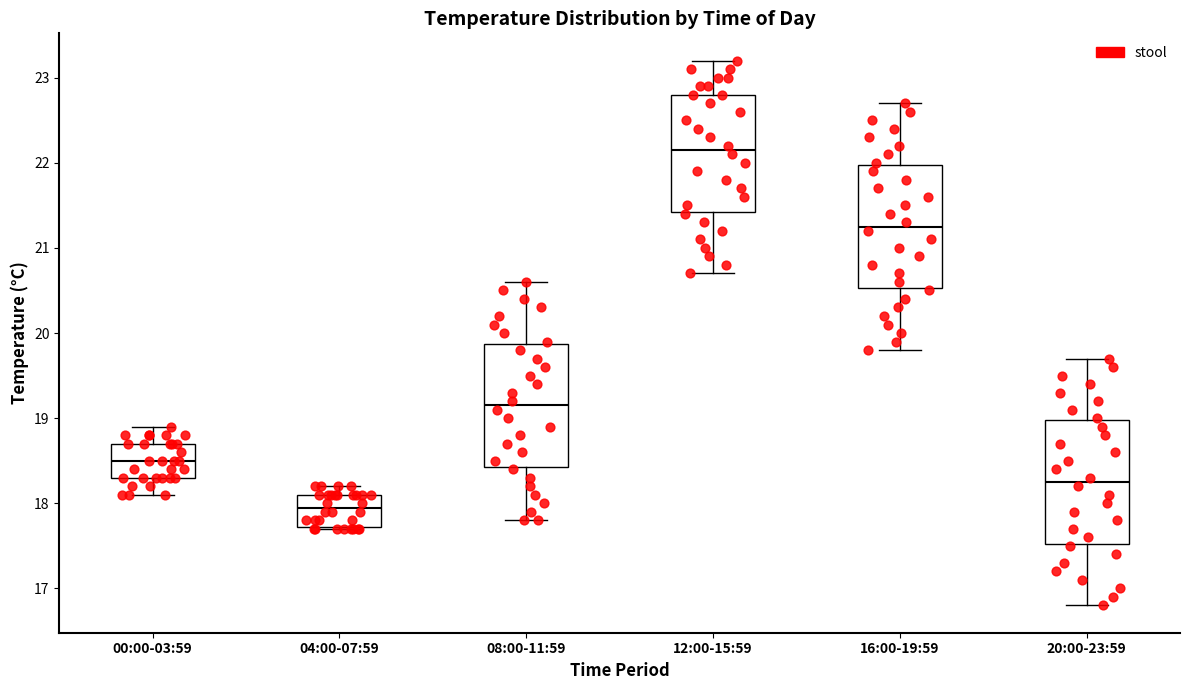

Reading left to right, transcribe this box plot: for each box, give where its median line is, the range the box spans, and where its two whiskers end, as read against the y-axis. The values are not printed on the chart, so give them approximately, as read against the axis.

00:00-03:59: median 18.5, box 18.3 to 18.7, whiskers 18.1 to 18.9
04:00-07:59: median 18.0, box 17.7 to 18.1, whiskers 17.7 to 18.2
08:00-11:59: median 19.2, box 18.4 to 19.9, whiskers 17.8 to 20.6
12:00-15:59: median 22.2, box 21.4 to 22.8, whiskers 20.7 to 23.2
16:00-19:59: median 21.3, box 20.5 to 22.0, whiskers 19.8 to 22.7
20:00-23:59: median 18.3, box 17.5 to 19.0, whiskers 16.8 to 19.7